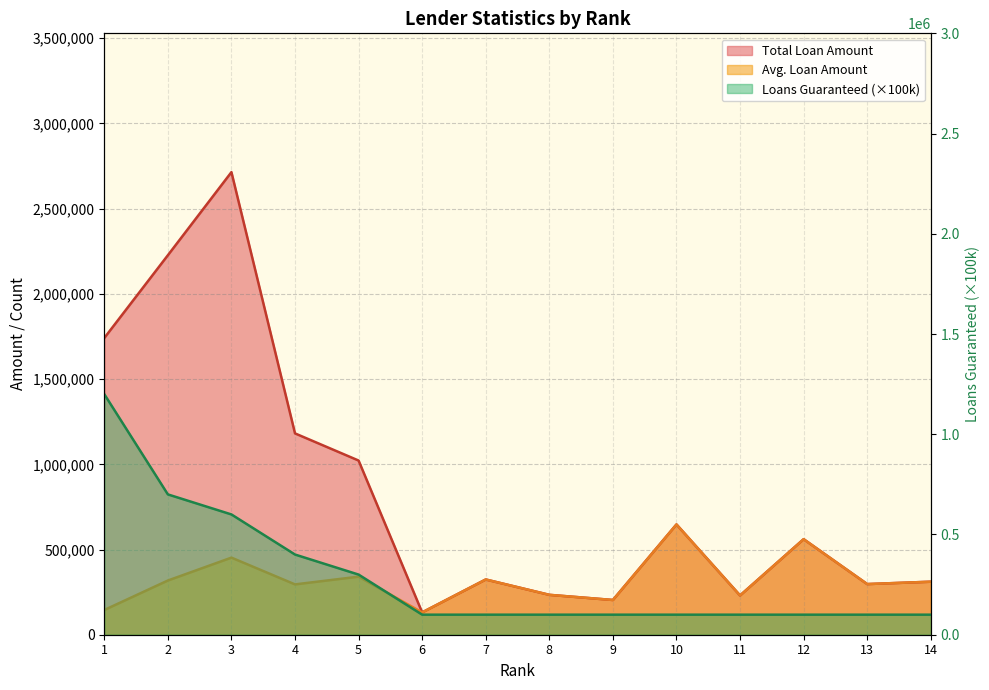

How many values in the Loans Guaranteed series exceed 100000?

5